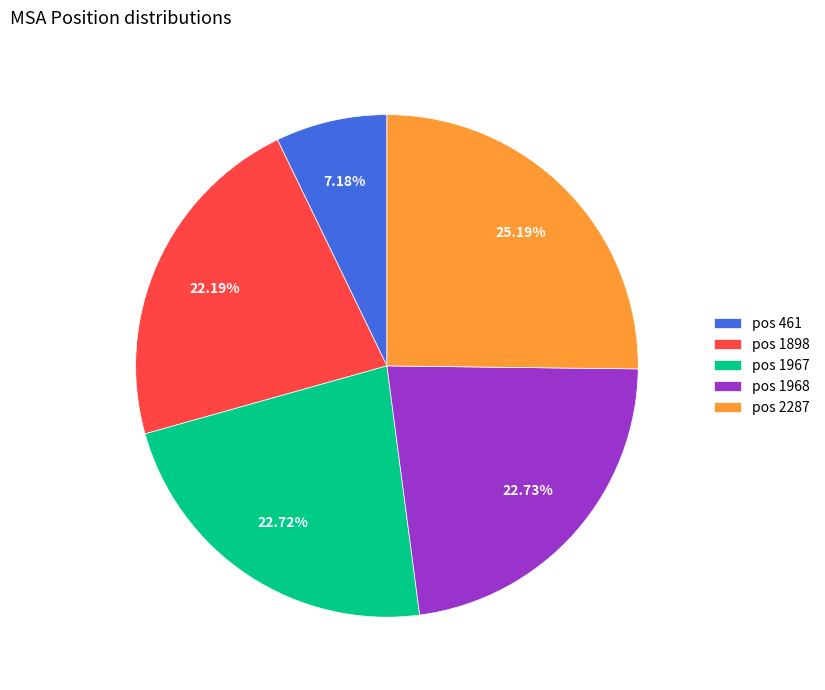

Combined, do pos 1968 and pos 461 account for over 50%?

No